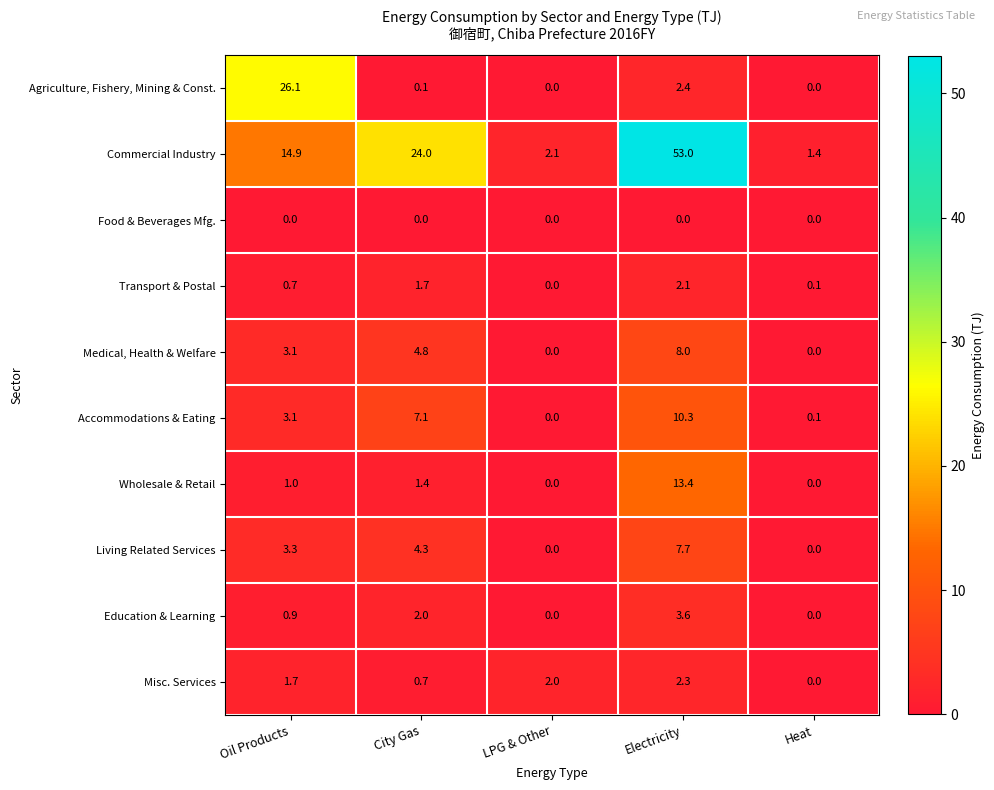

Which category has the highest value across all series?

Electricity